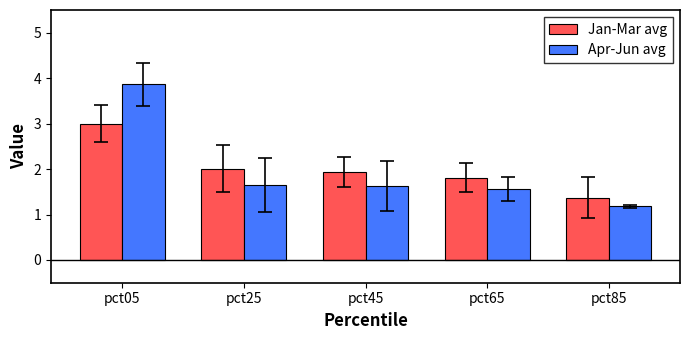

What is the highest value of the Apr-Jun avg series?

3.9